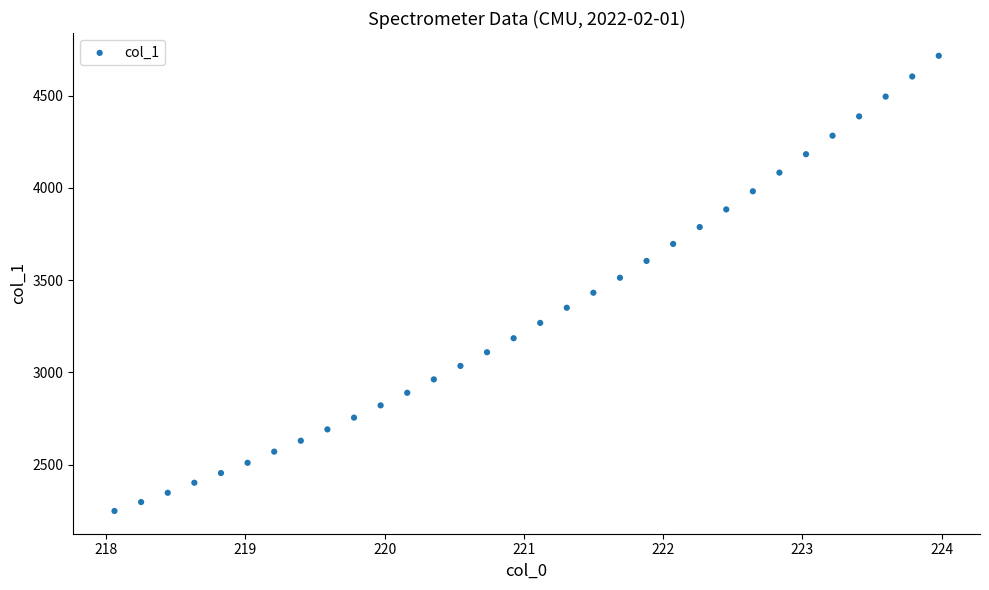

What is the range of X values (max minus min)?

5.9